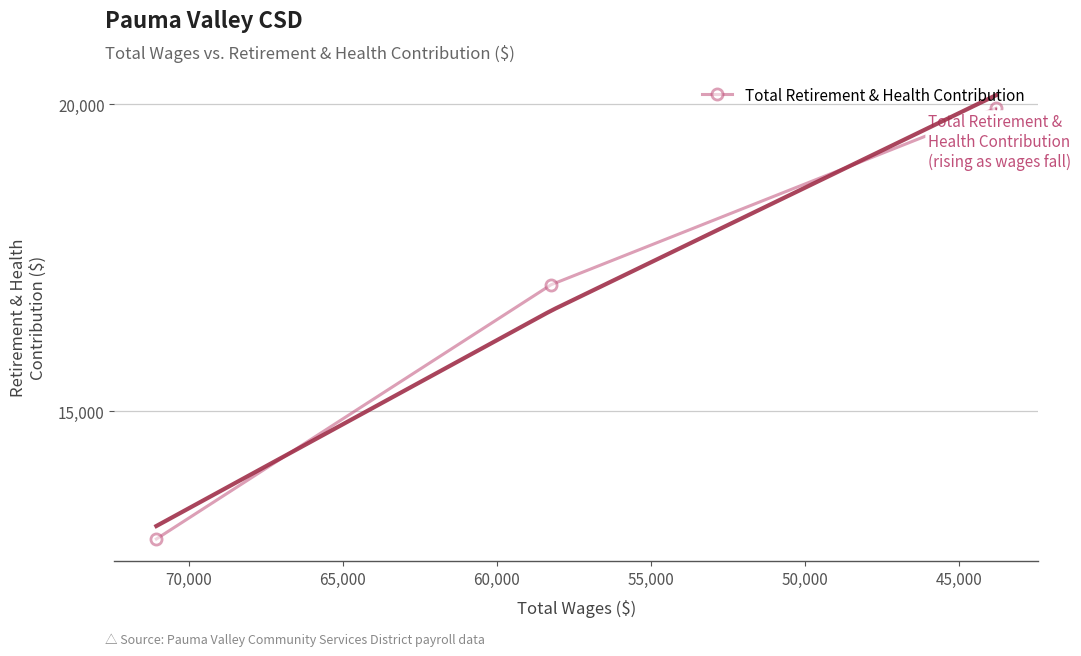

Count the values in the range 12915 to 19939.

3